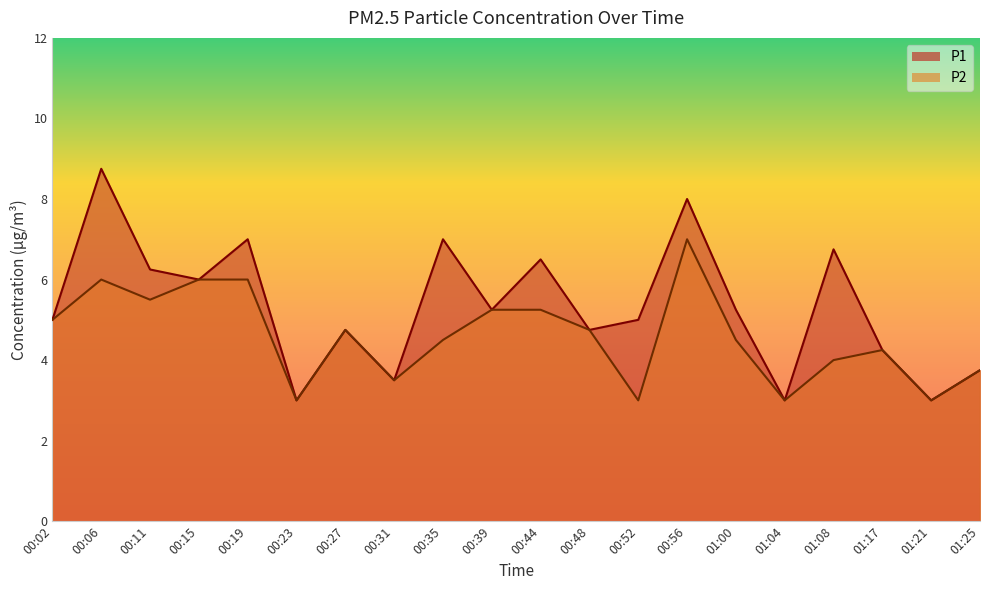

True or false: P2 and P1 cross at least once.

False